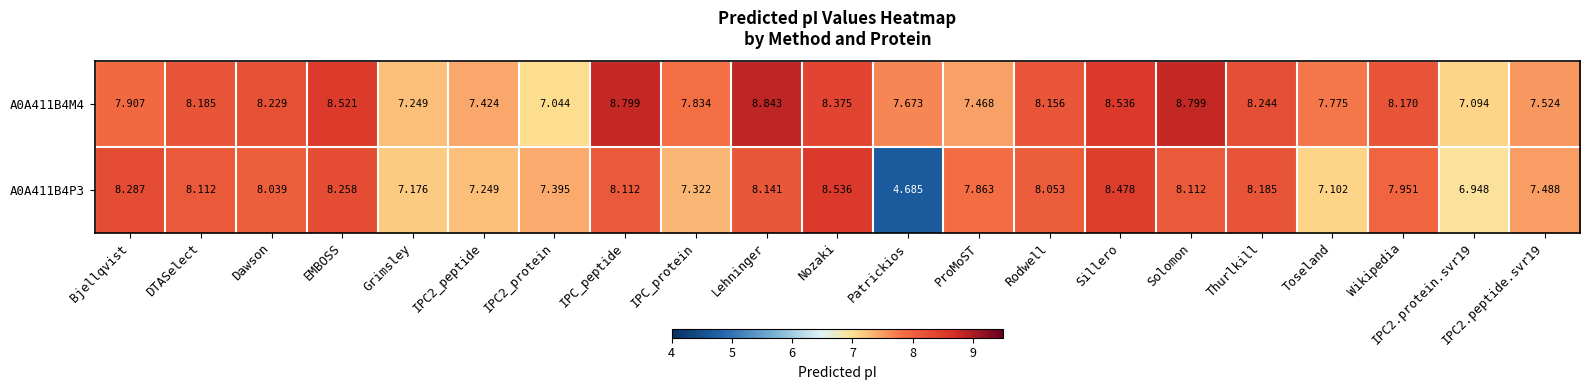

At which label does A0A411B4P3 reach its peak?

Nozaki